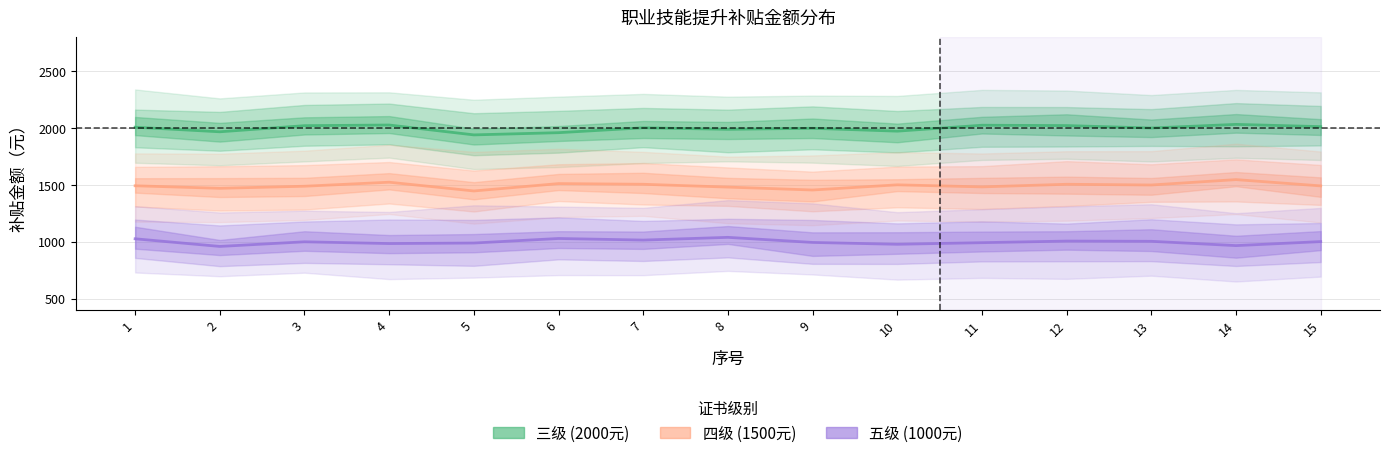

Which series has the widest spread of values?

四级